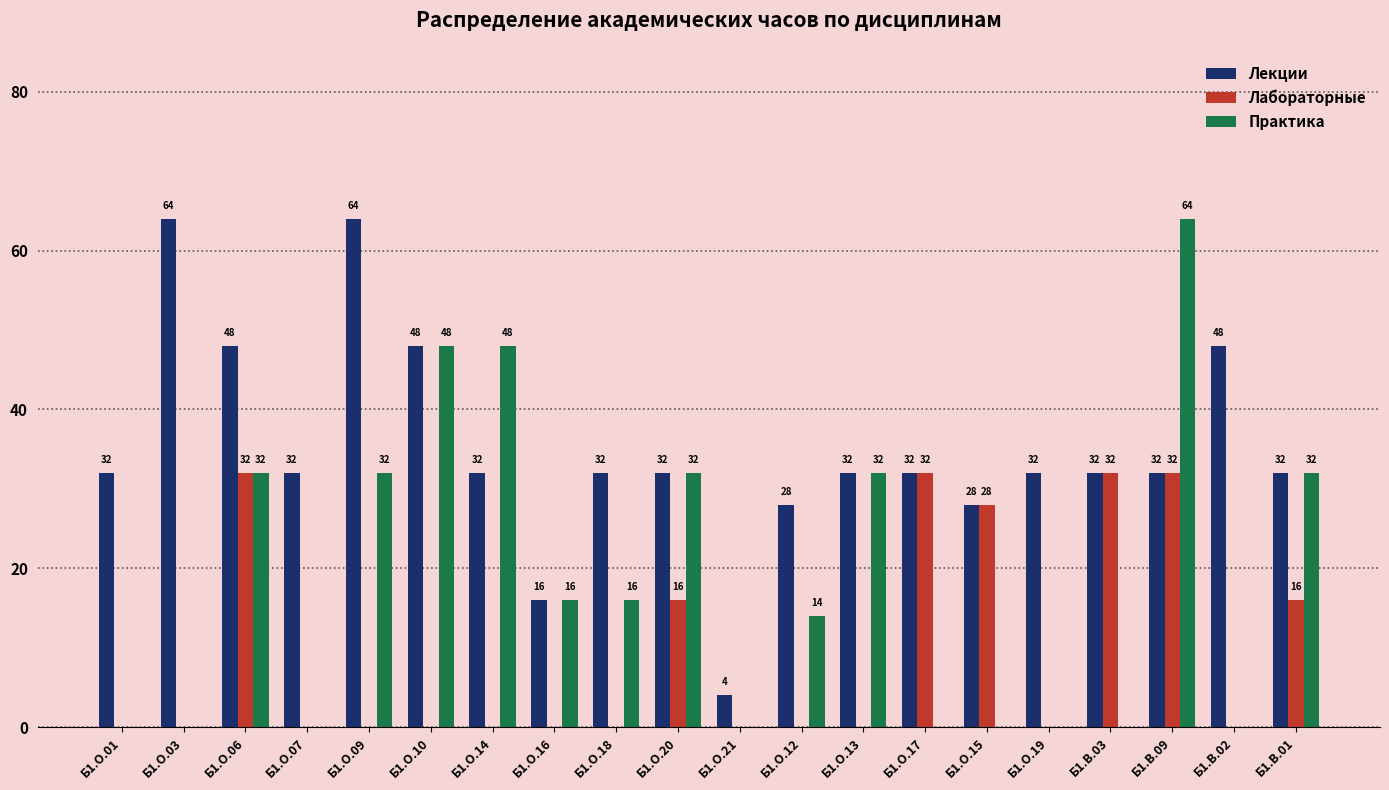

How many Практика values are between 0 and 32?

17